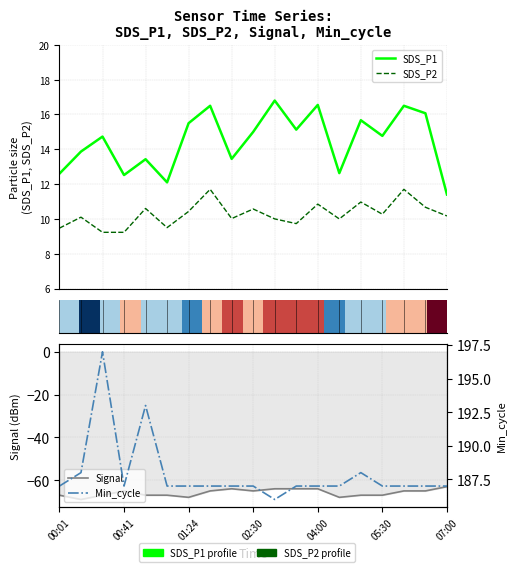

Does the chart display data point markers on the line(s)?

No